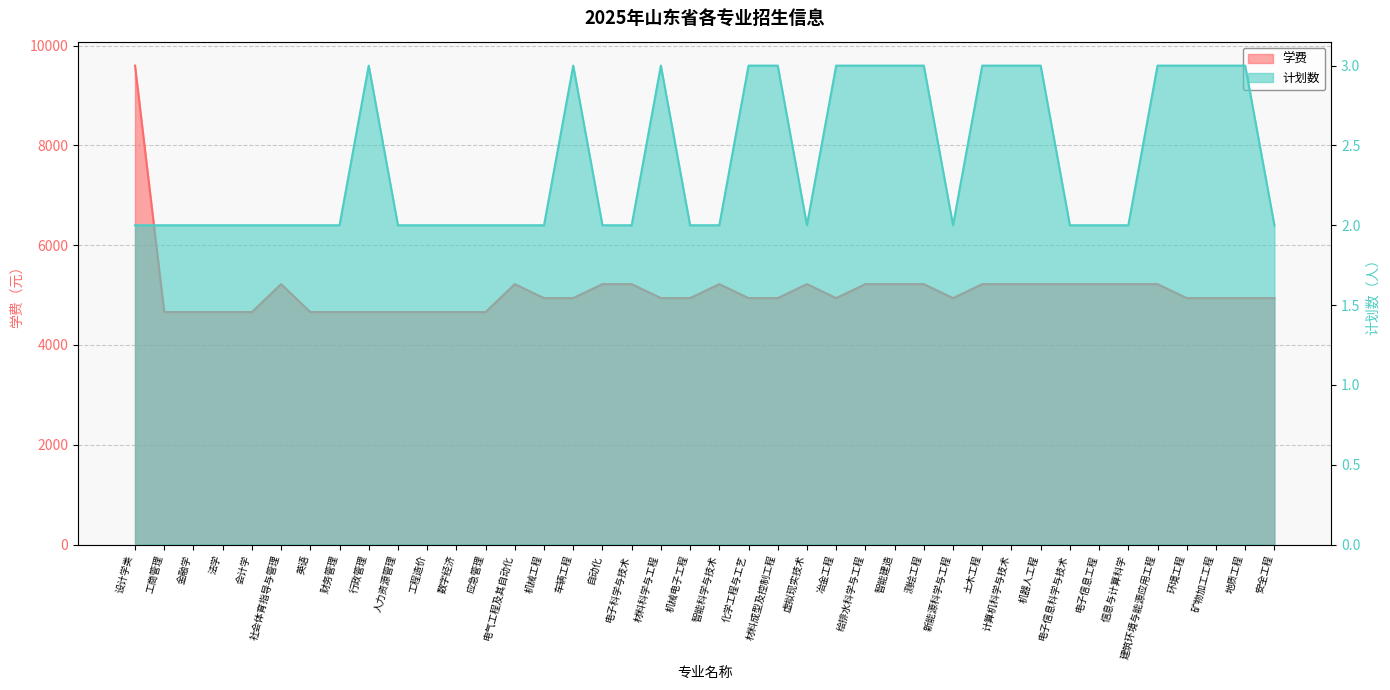

Reading left to right, transcribe all the data shown in this chart.

学费: 9600	4660	4660	4660	4660	5220	4660	4660	4660	4660	4660	4660	4660	5220	4940	4940	5220	5220	4940	4940	5220	4940	4940	5220	4940	5220	5220	5220	4940	5220	5220	5220	5220	5220	5220	5220	4940	4940	4940	4940
计划数: 2	2	2	2	2	2	2	2	3	2	2	2	2	2	2	3	2	2	3	2	2	3	3	2	3	3	3	3	2	3	3	3	2	2	2	3	3	3	3	2